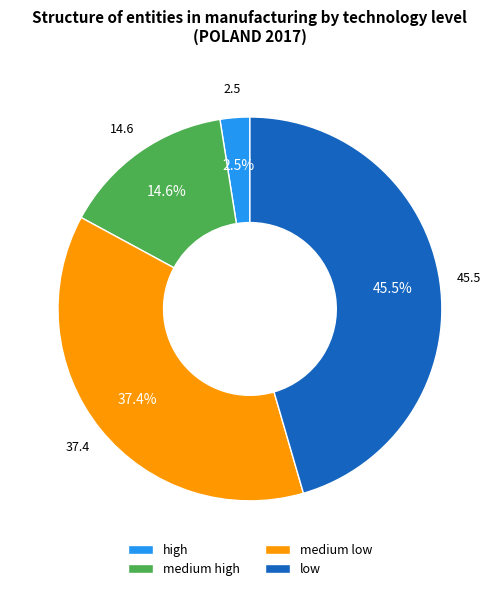

To the nearest percent, what is the difference between the largest and smallest slice percentages?

43%